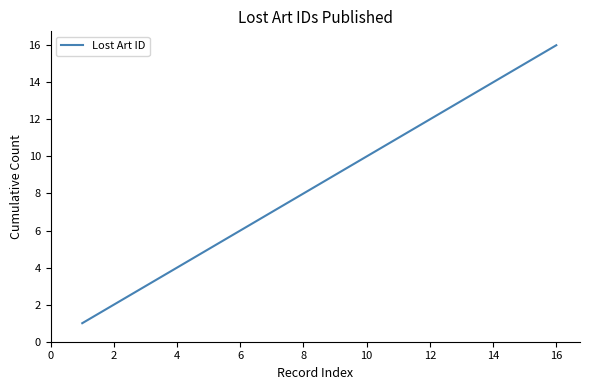

Does the chart display data point markers on the line(s)?

No